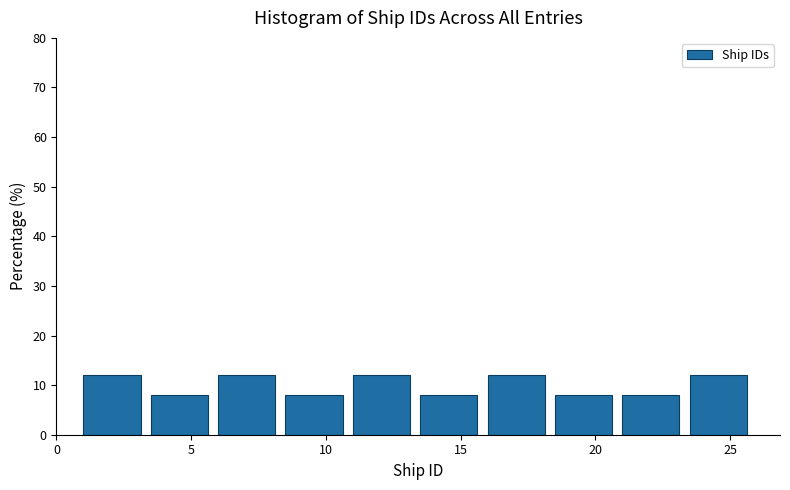

How tall is the bar that spans 23.5 to 26.0 on the x-axis? The values are not printed on the chart, so give them approximately, as read against the axis.

12